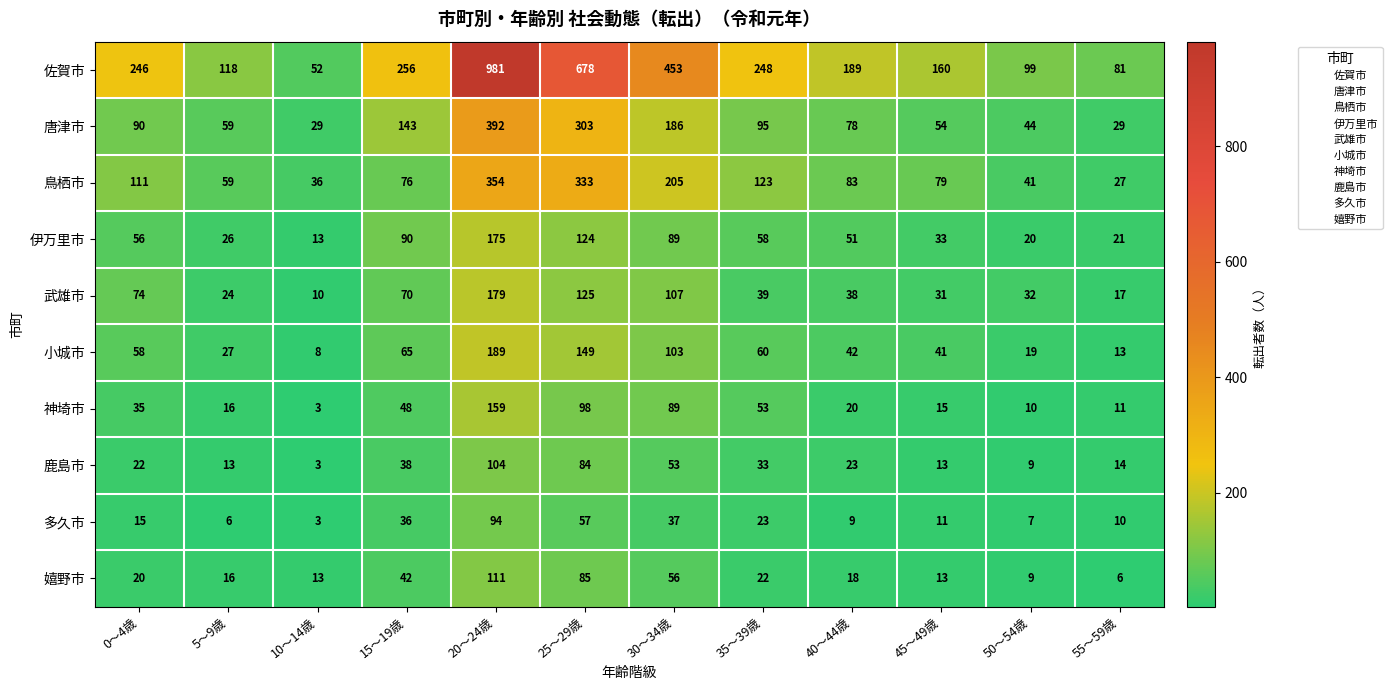

Which category has the highest value across all series?

20～24歳